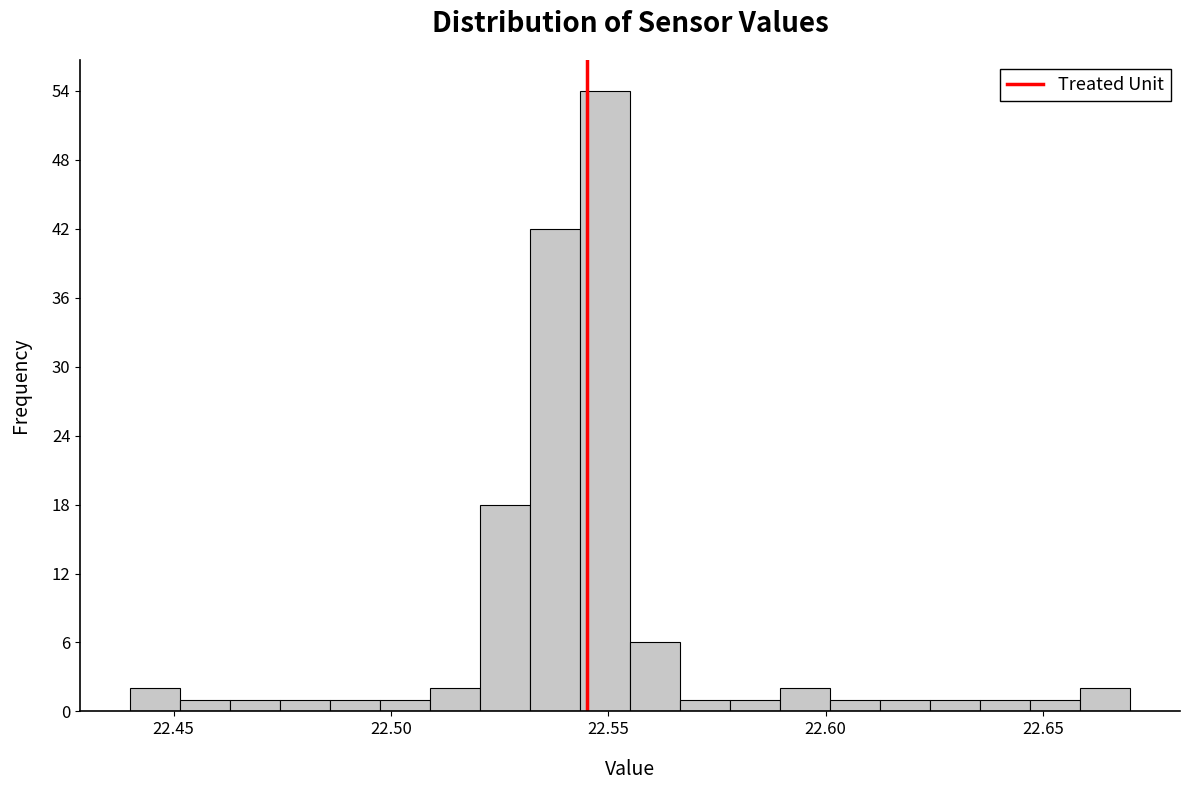

Read against the x-axis, roughly where is the centre of the tallest bar?

22.550